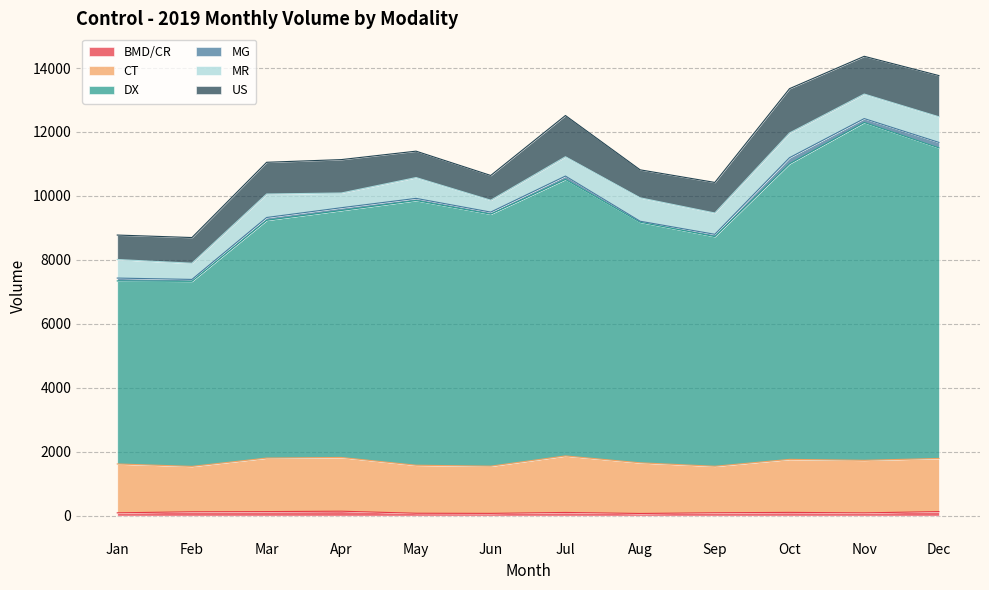

Which category has the lowest value in the CT series?

Feb